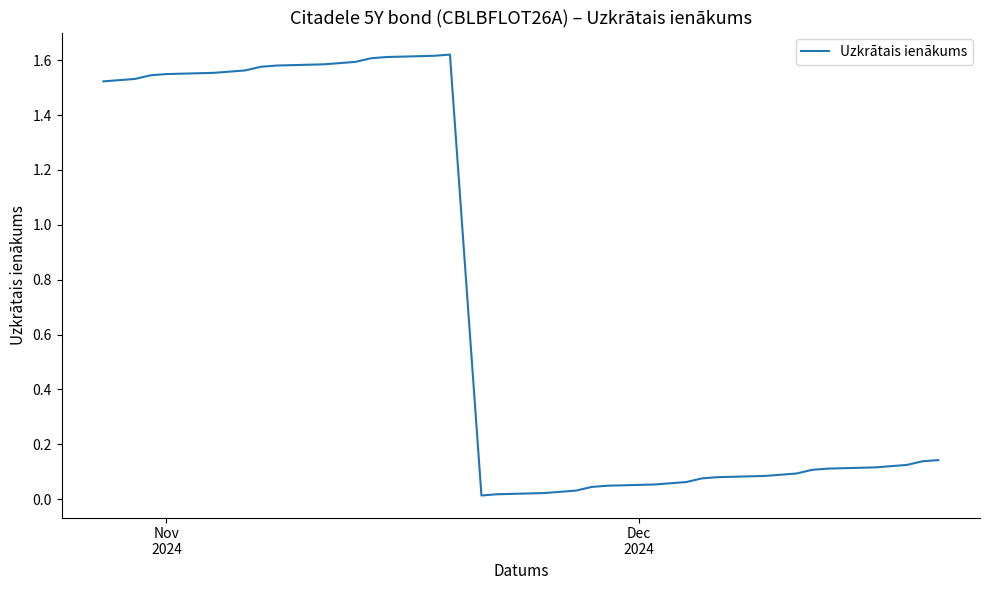

What is the average value?

0.7